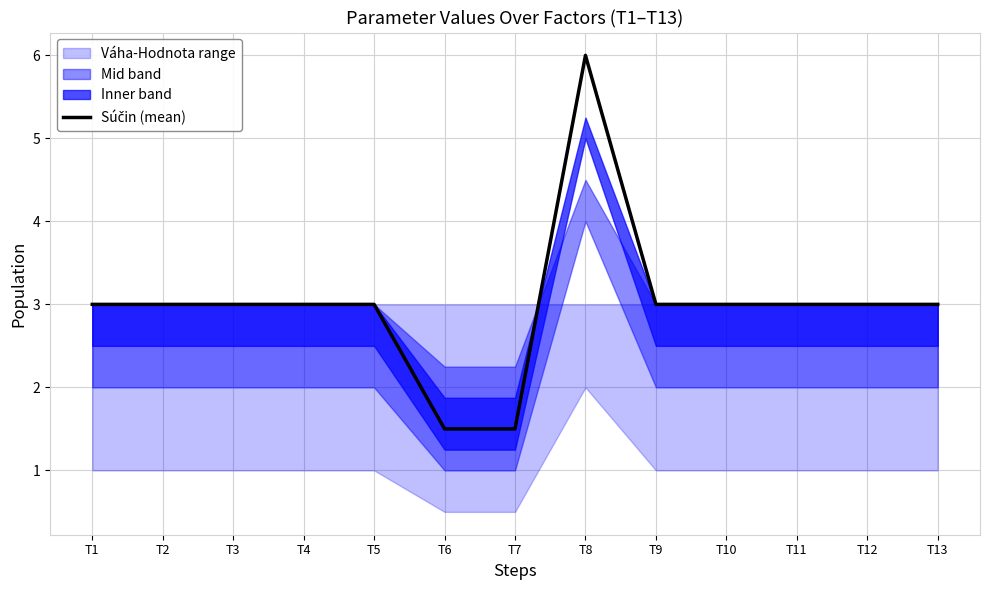

Which category has the lowest value across all series?

T6